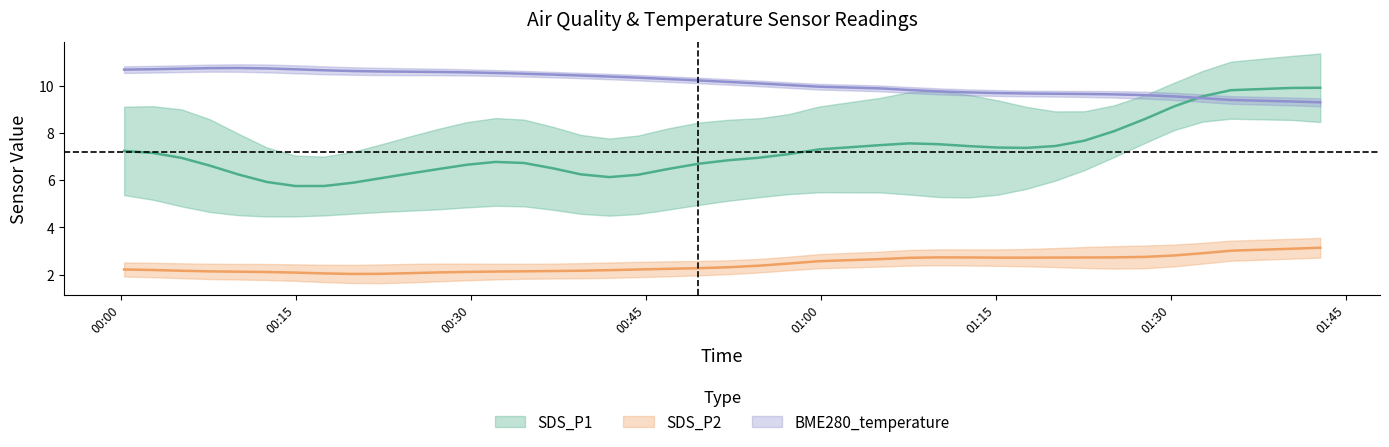

How many distinct data groups are displayed?

3